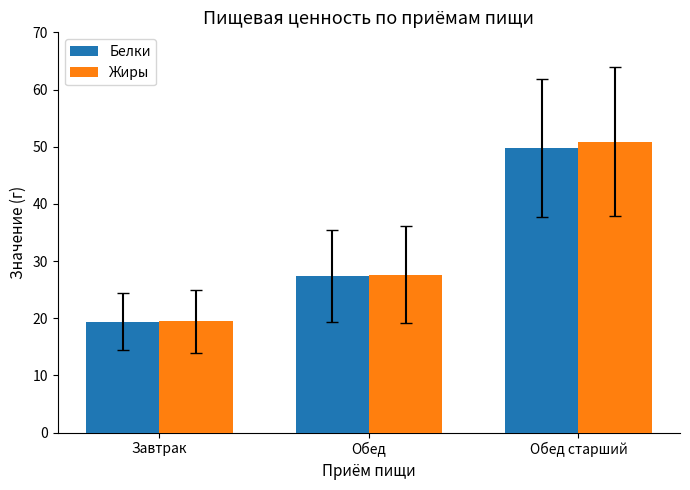

Rank the categories by Жиры value from lowest to highest.

Завтрак, Обед, Обед старший